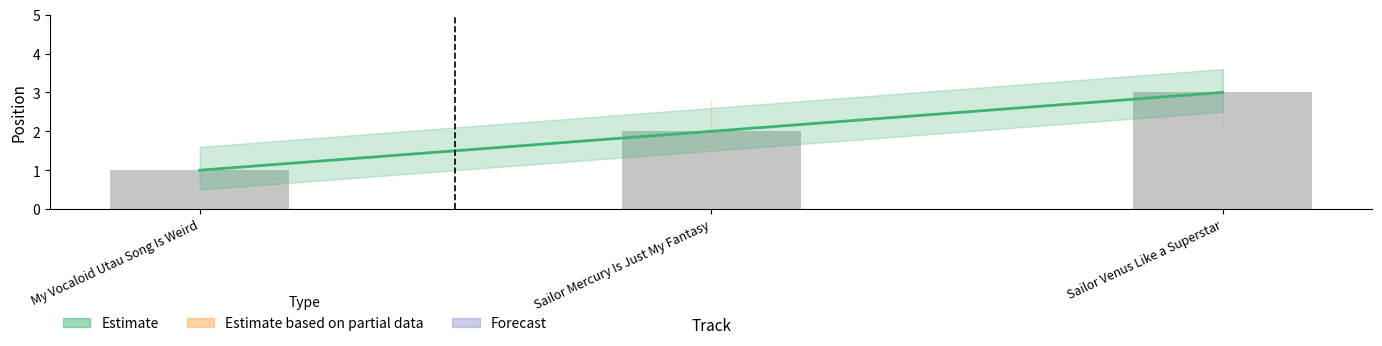

What is the label of the 2nd bar from the right?

Sailor Mercury Is Just My Fantasy